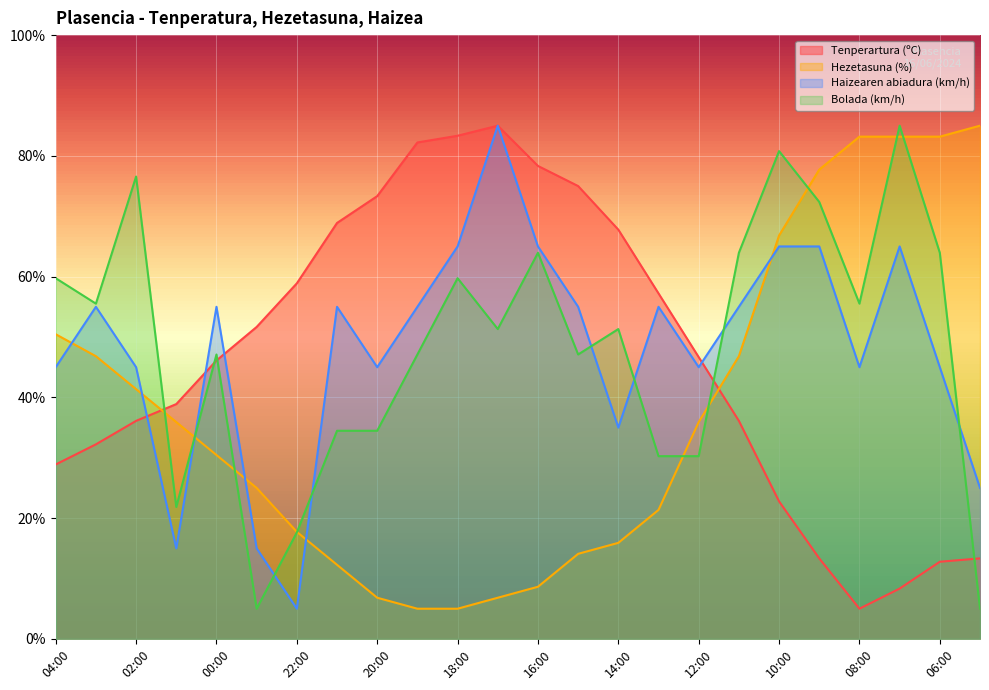

What is the minimum value shown in the chart?

5.0